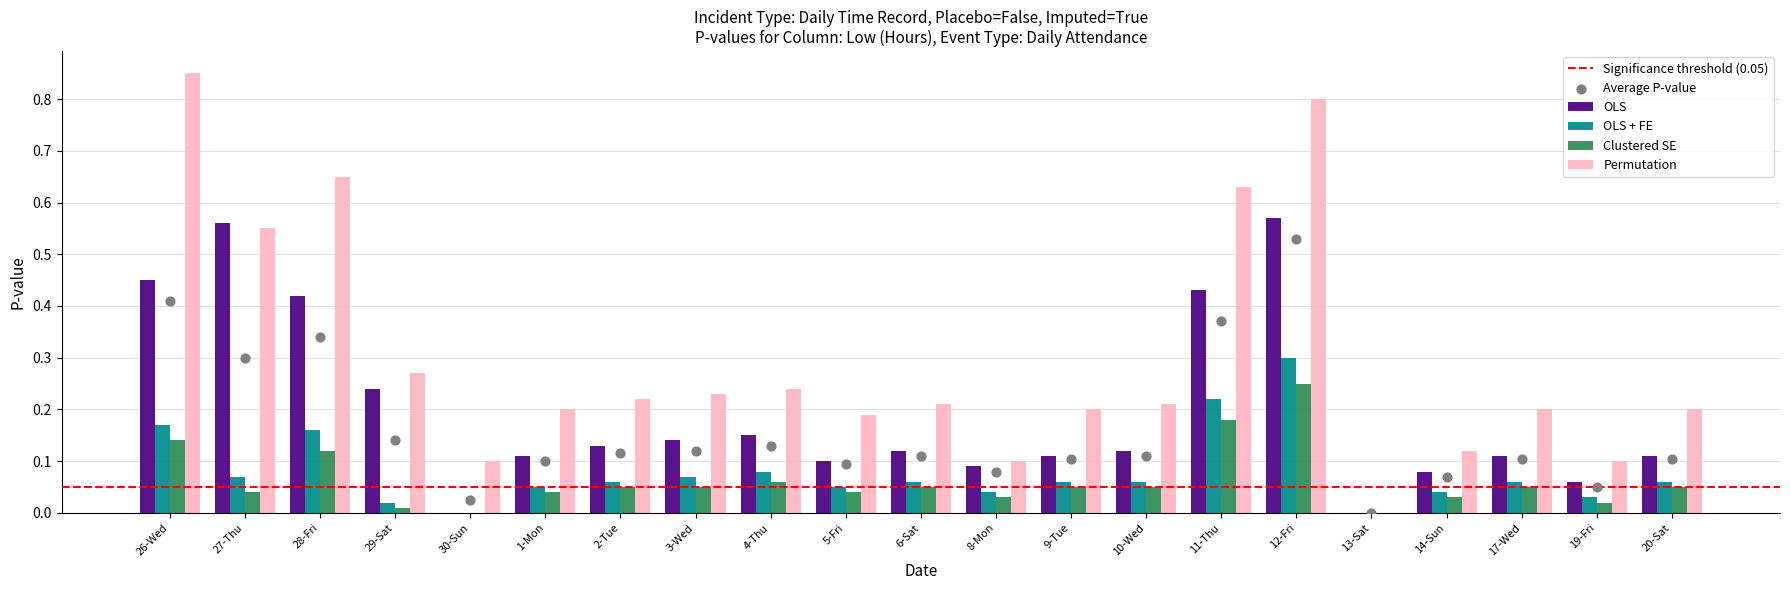

At which category is the sum across all series the highest?

12-Fri